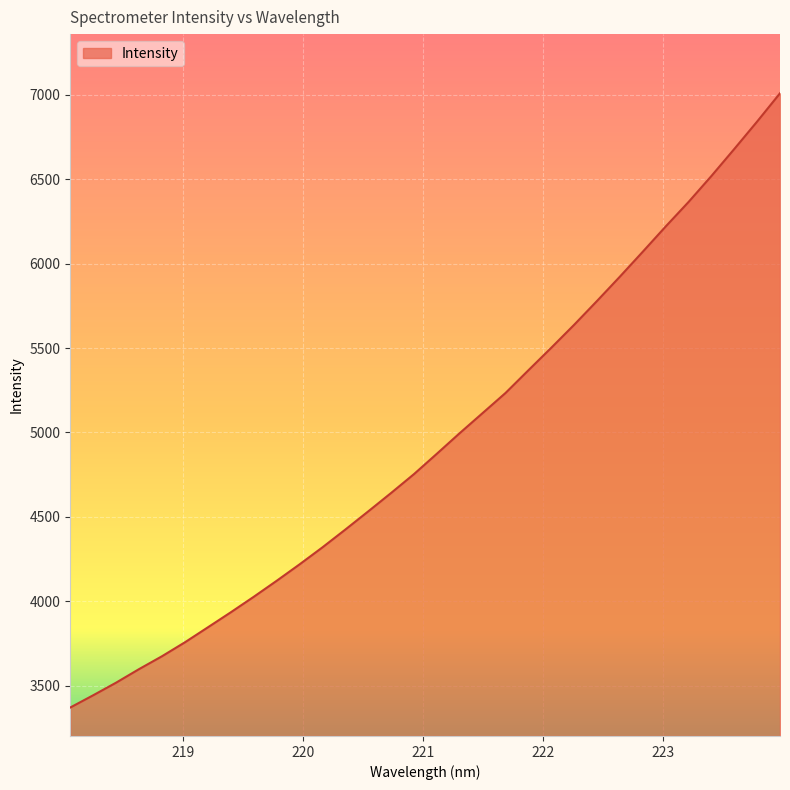

What is the greatest value displayed?

7009.1